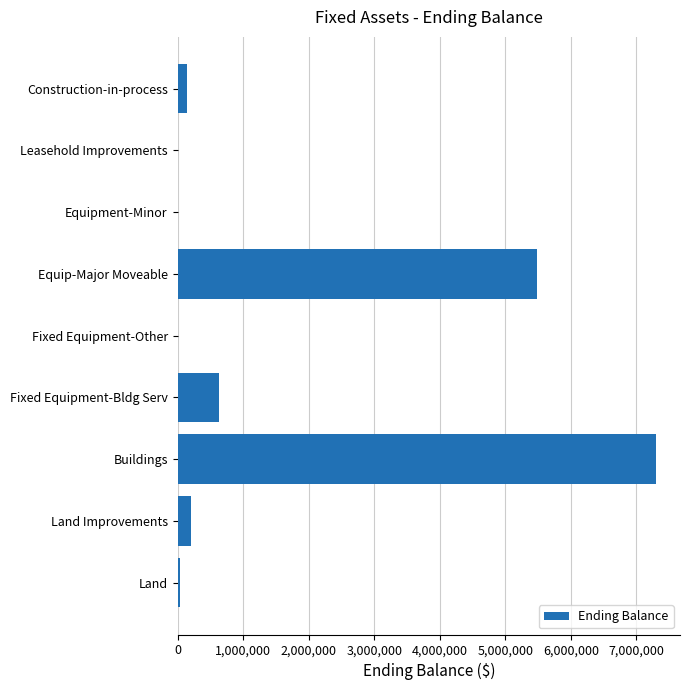

What is the change in value from Buildings to Leasehold Improvements?

-7300124